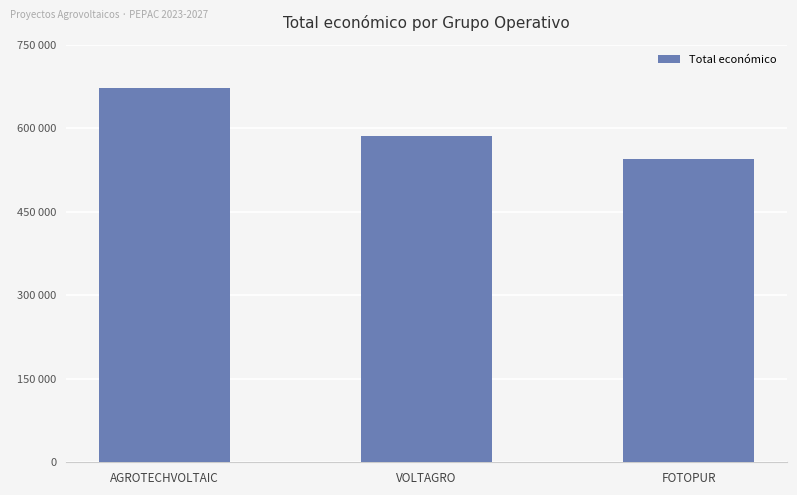

At which label does the data first exceed 585460?

AGROTECHVOLTAIC